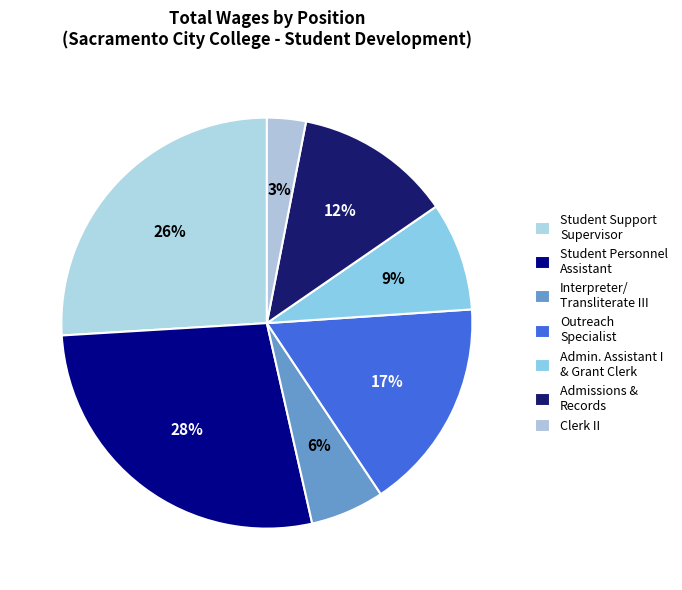

What is the largest slice in the pie chart?

Student Personnel Assistant